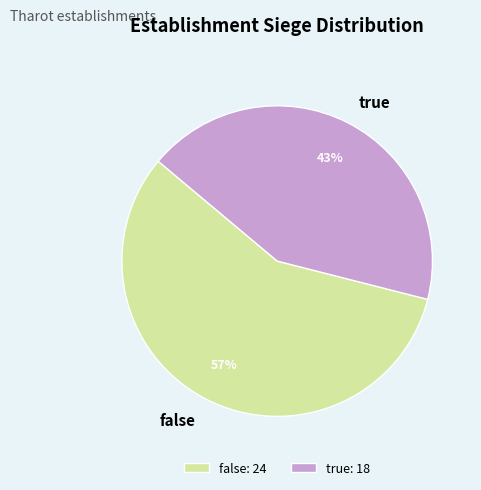

To the nearest percent, what percentage of the pie is false?

57%